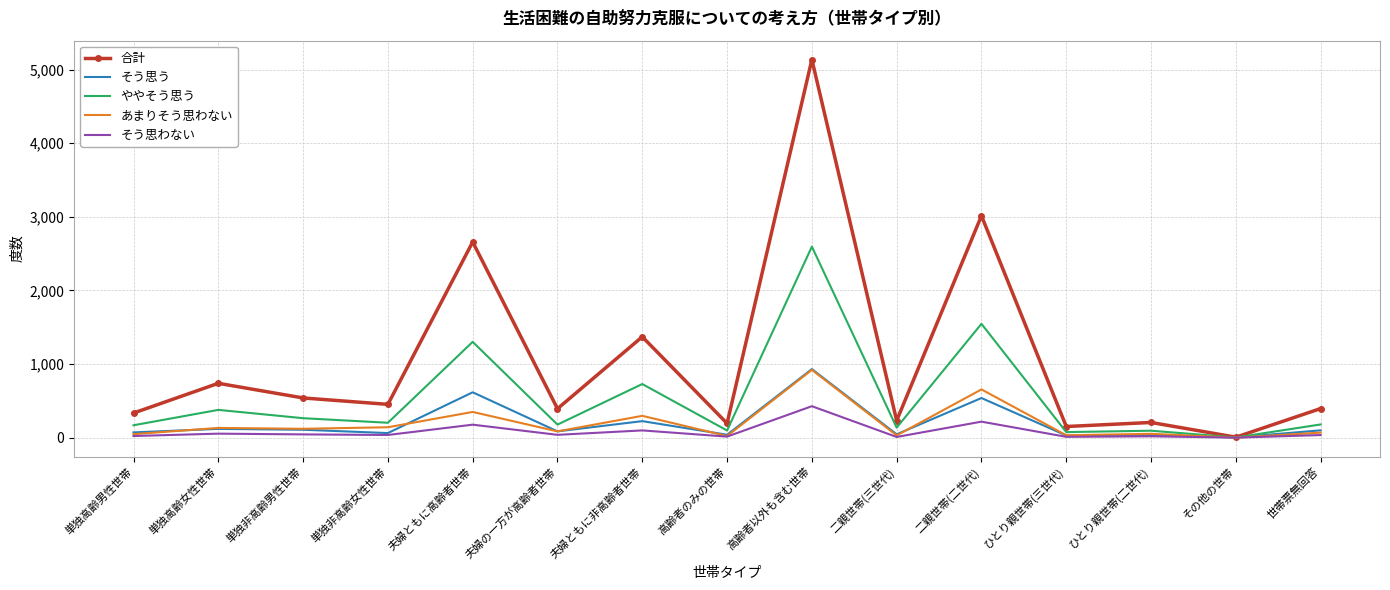

What is the difference between the second highest and minimum values in the あまりそう思わない series?

655